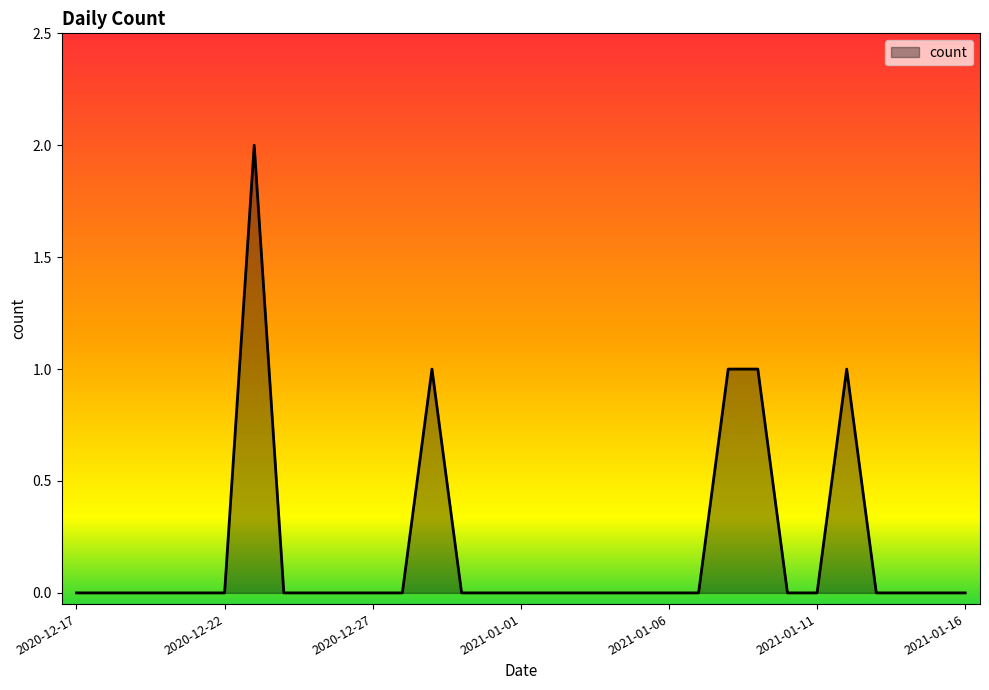

What is the label of the 24th point from the right?

2020-12-24